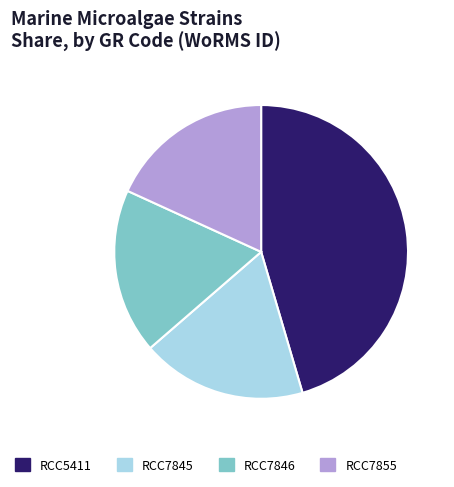

Does any single category account for the majority?

No